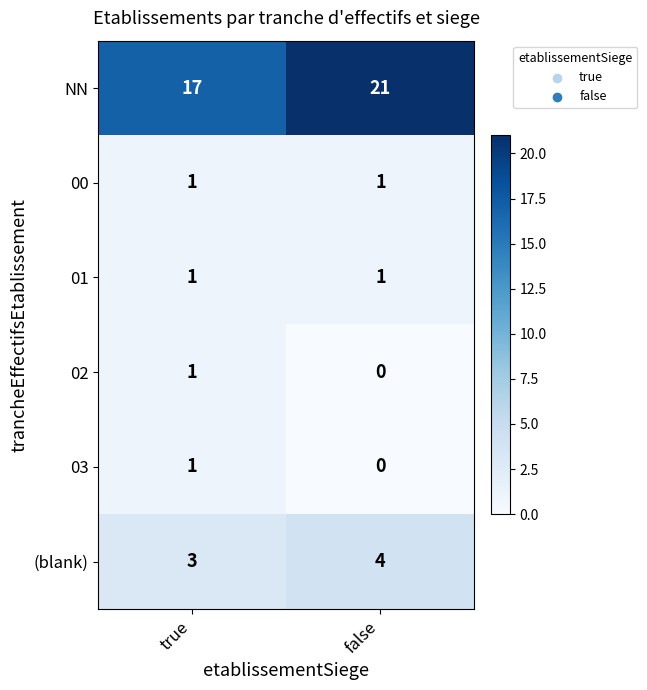

What is the difference between the NN values at false and true?

4